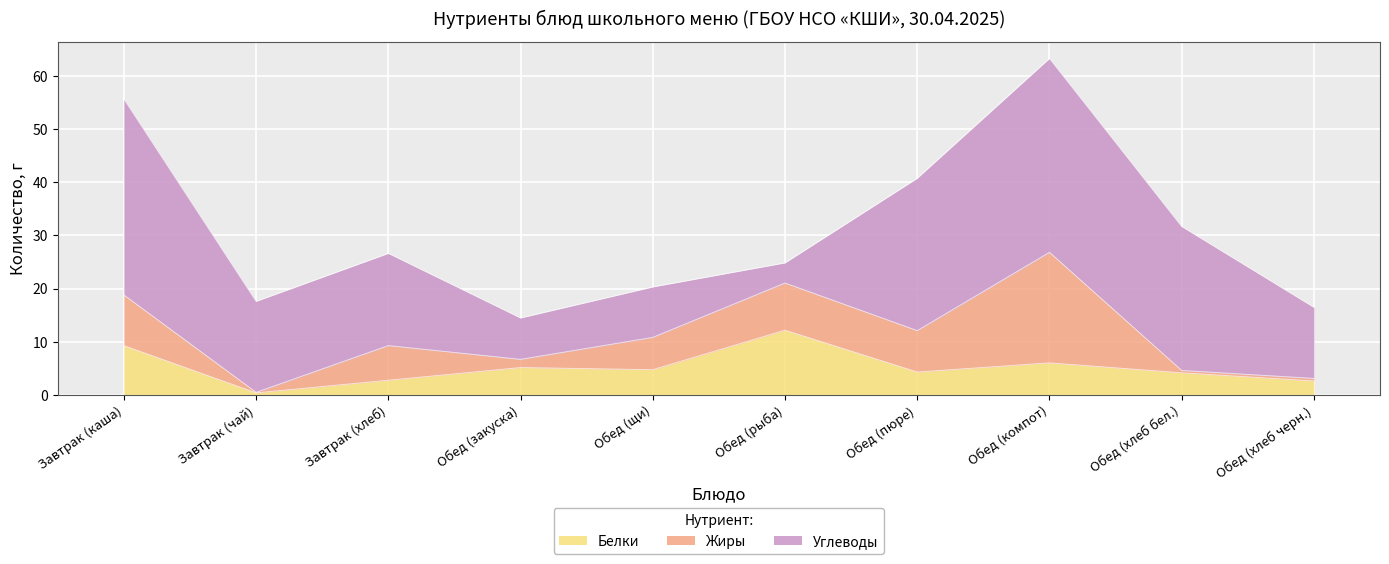

How many interior local valleys does the Углеводы series have?

3